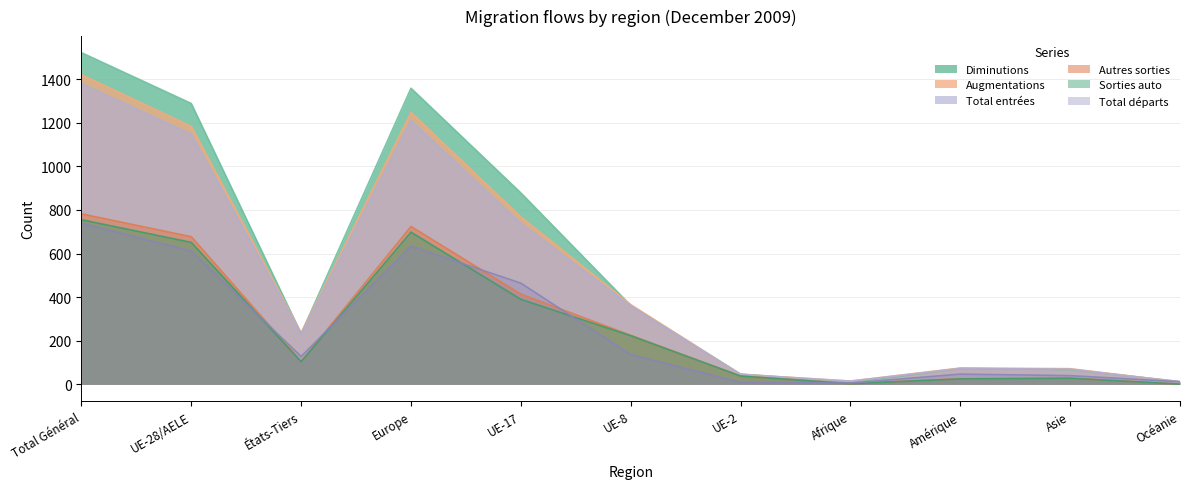

Is the value of Diminutions at Amérique greater than the value of Augmentations at Asie?

Yes